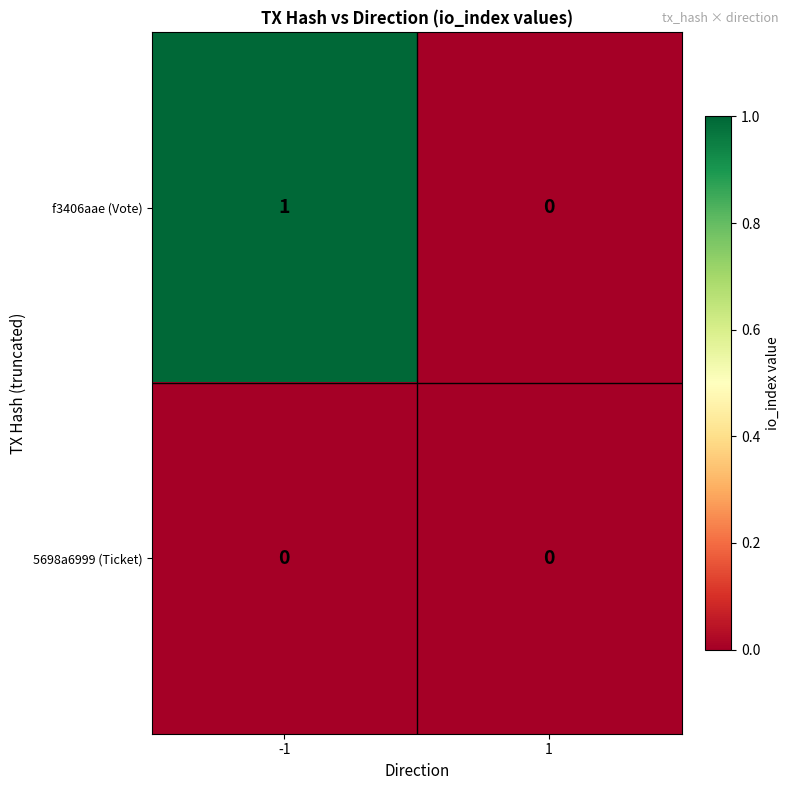

Reading right to left, transcribe all the data shown in this chart.

f3406aae (Vote): 0	1
5698a6999 (Ticket): 0	0